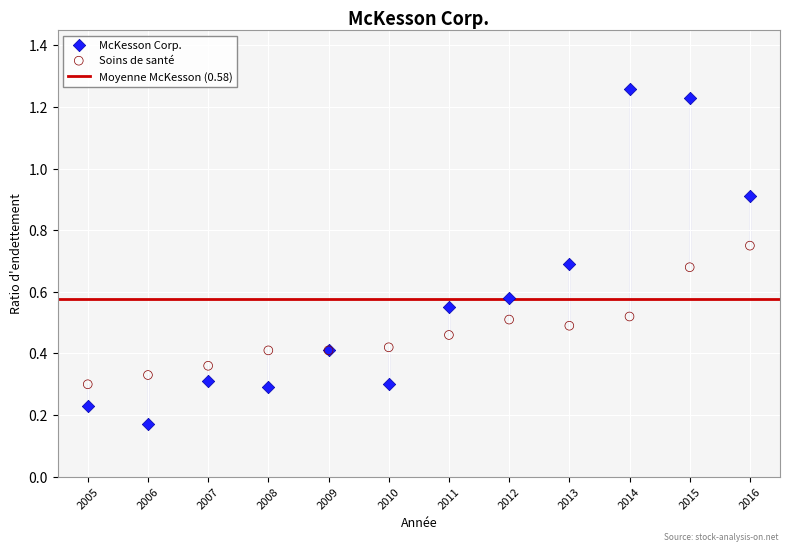

Which series reaches the minimum Y coordinate?

McKesson Corp.